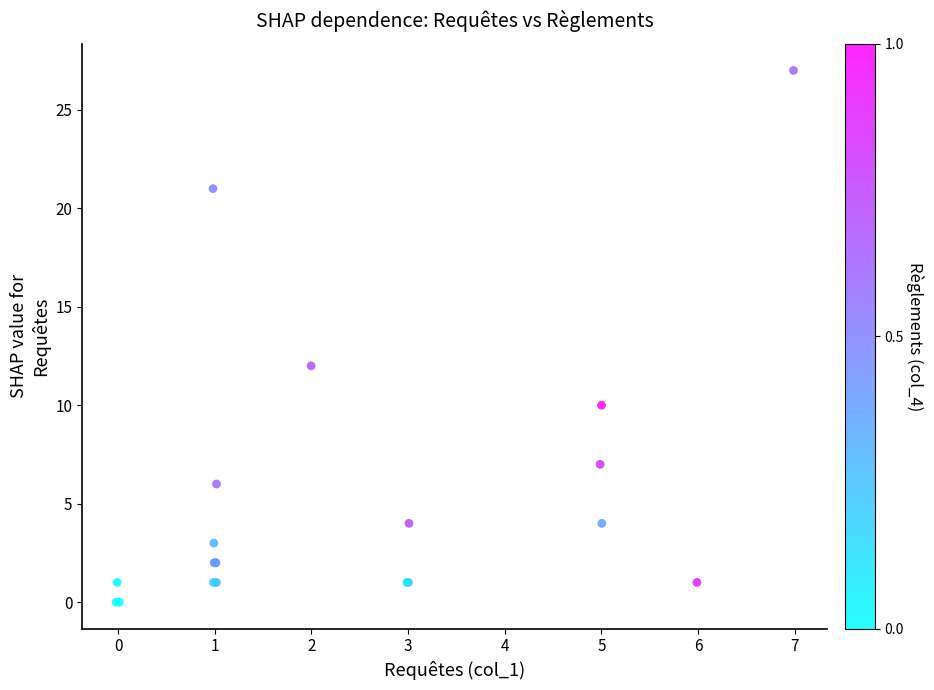

What Y value in the scatter plot is closest to 13?

12